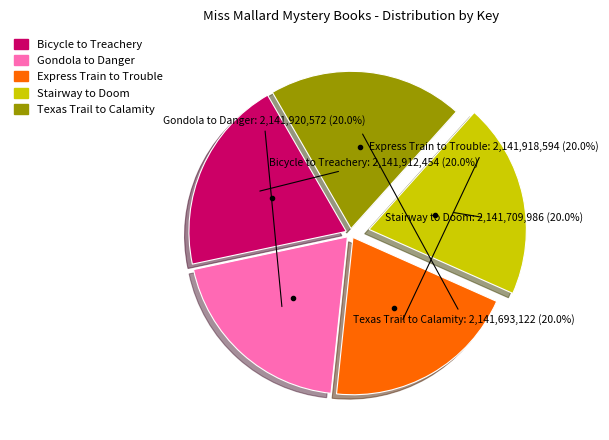

Do Texas Trail to Calamity and Stairway to Doom together represent more than half of the pie?

No